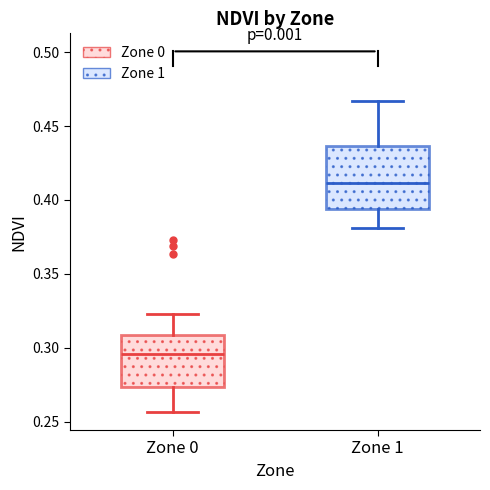

Which box's median line is the lowest?

Zone 0